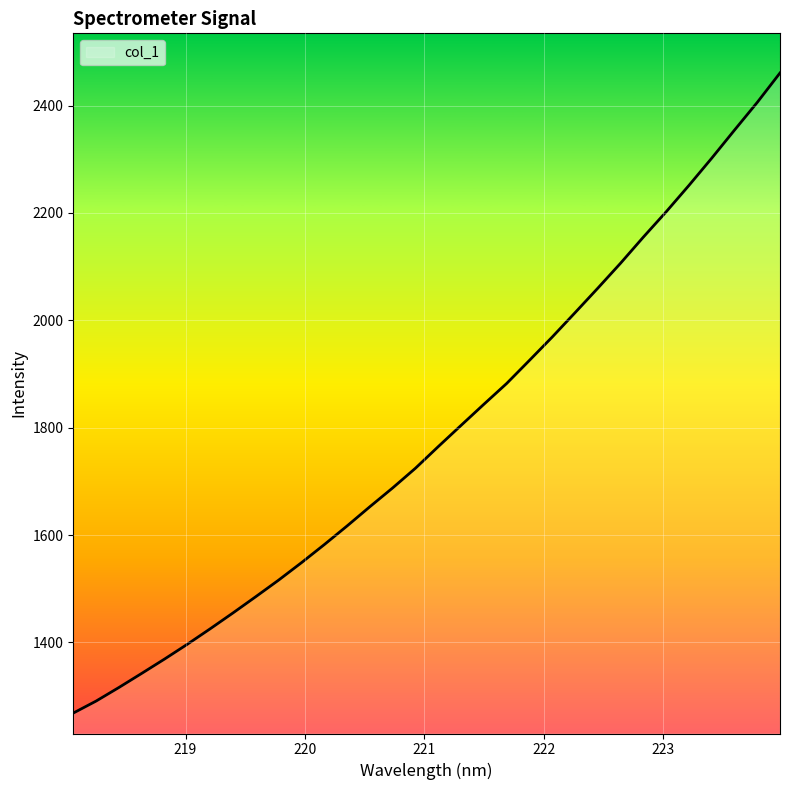

What is the difference between the maximum and minimum values?

1192.3